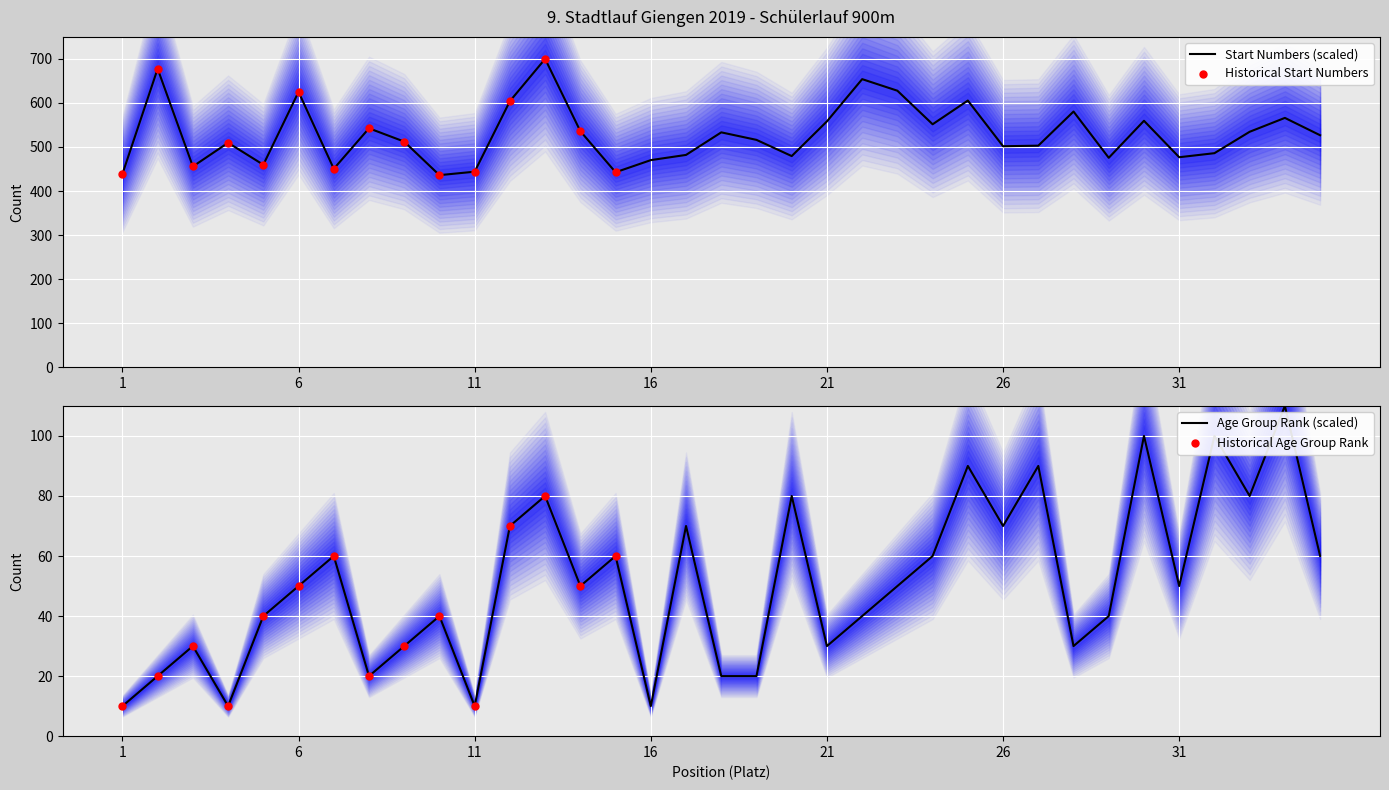

At how many categories does at least one series exceed 348?

35